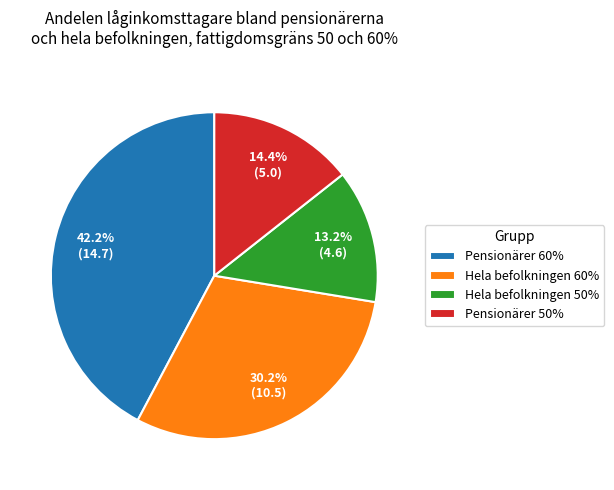

To the nearest percent, what is the difference between the Pensionärer 50% and Pensionärer 60% slice percentages?

28%